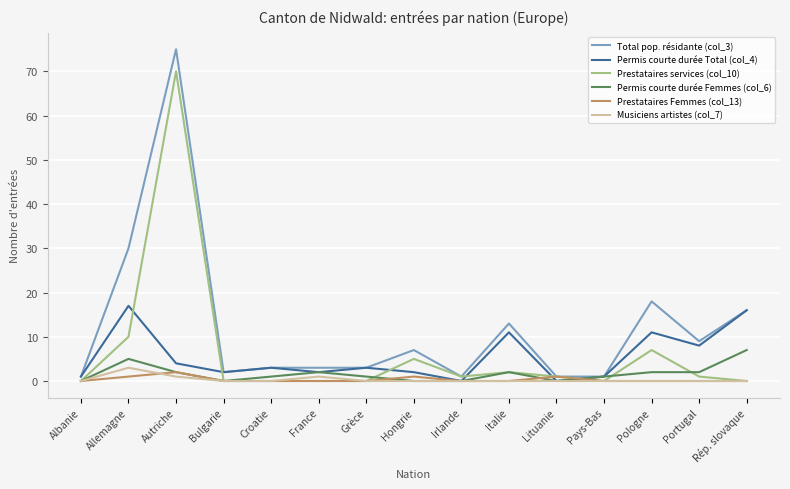

Which series has the largest range (max minus min)?

Total pop. résidante (col_3)